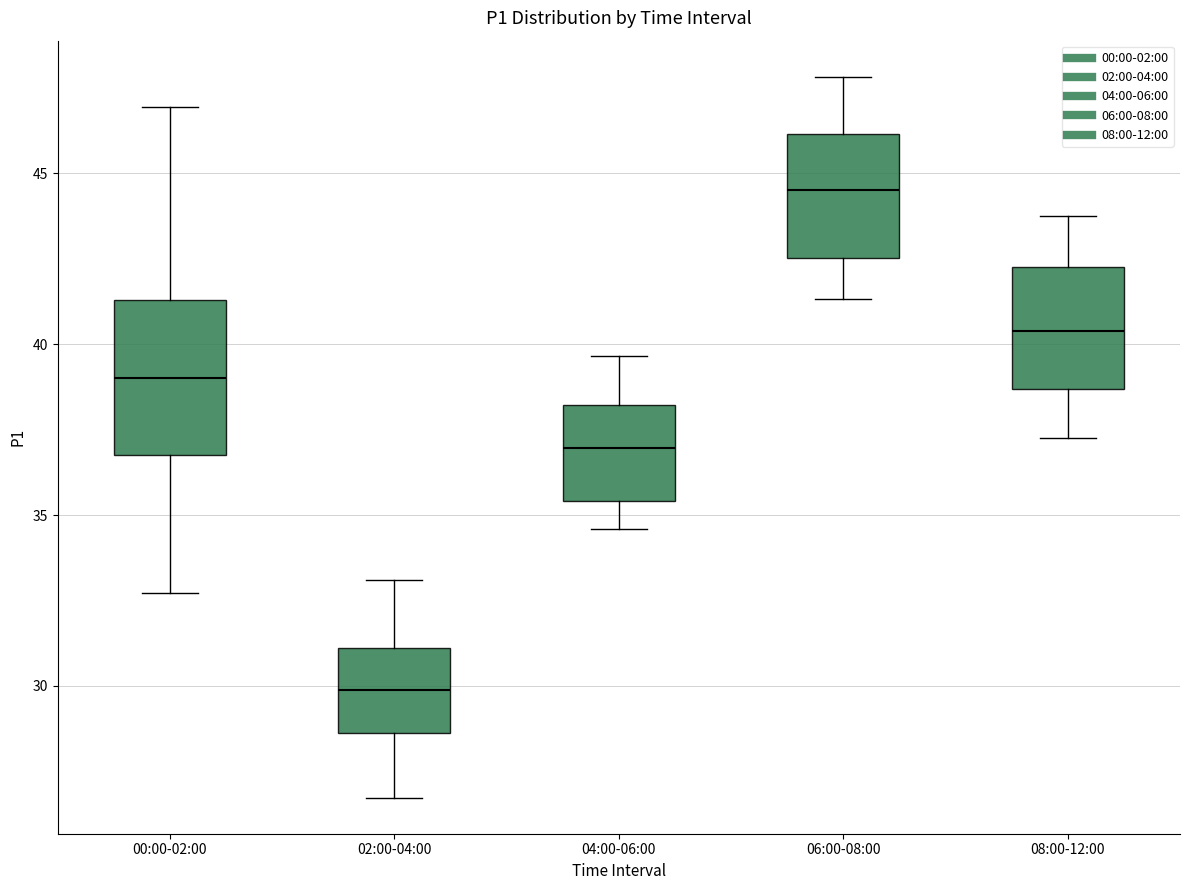

Which box's median line is the lowest?

02:00-04:00